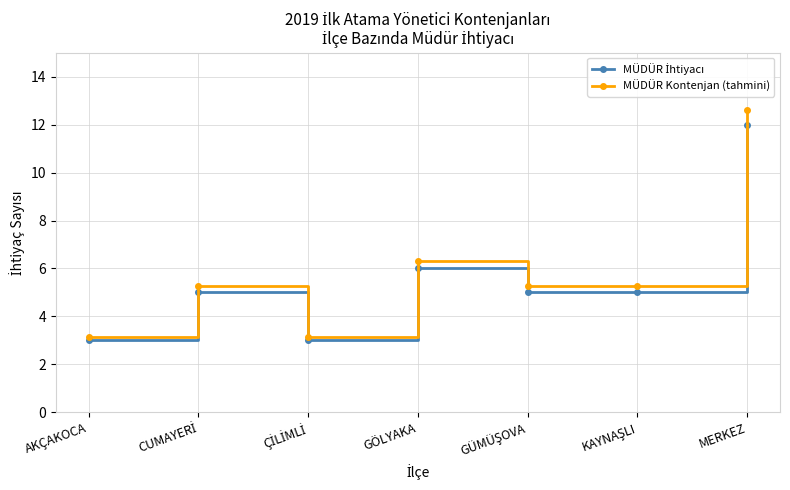

What is the label of the 1st point from the left?

AKÇAKOCA